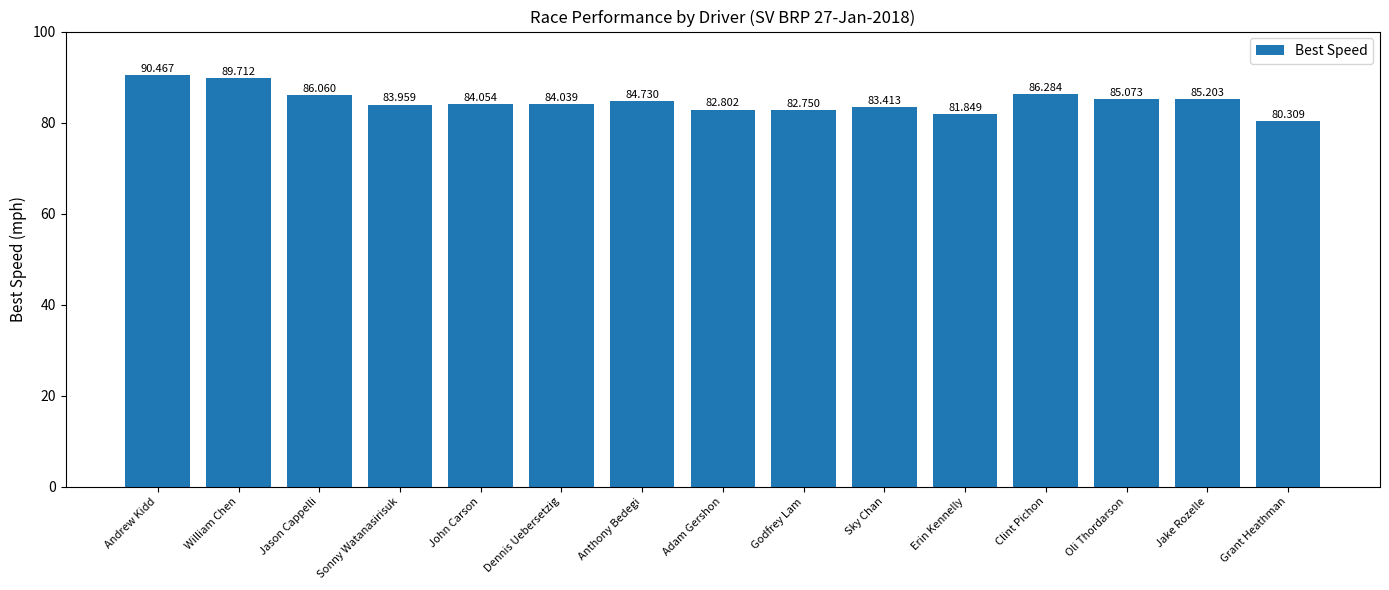

Is it true that the value at Oli Thordarson is 128.9?

False